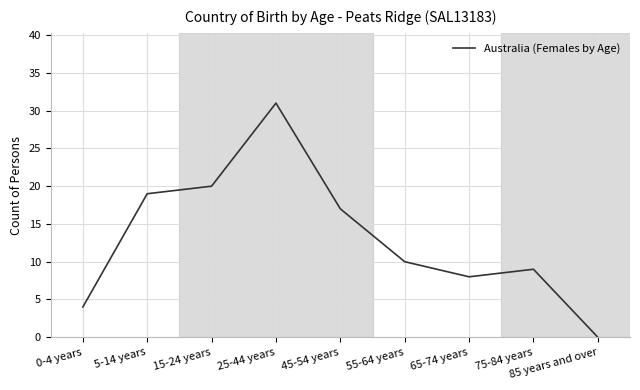

At which label is the value closest to 15?

45-54 years